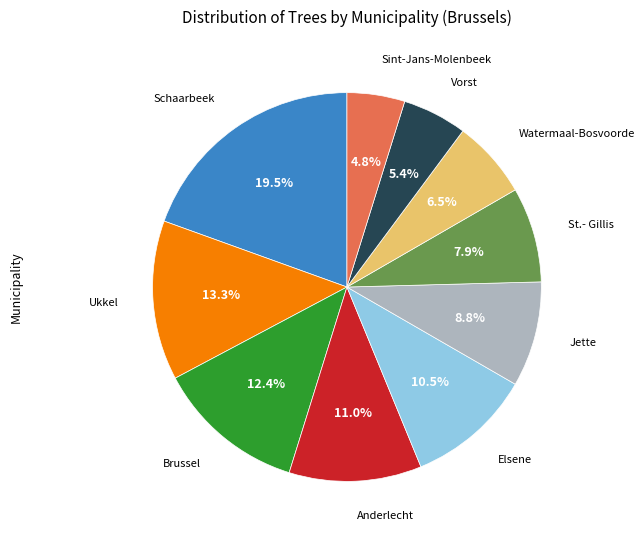

Is there any slice that represents more than half of the pie?

No